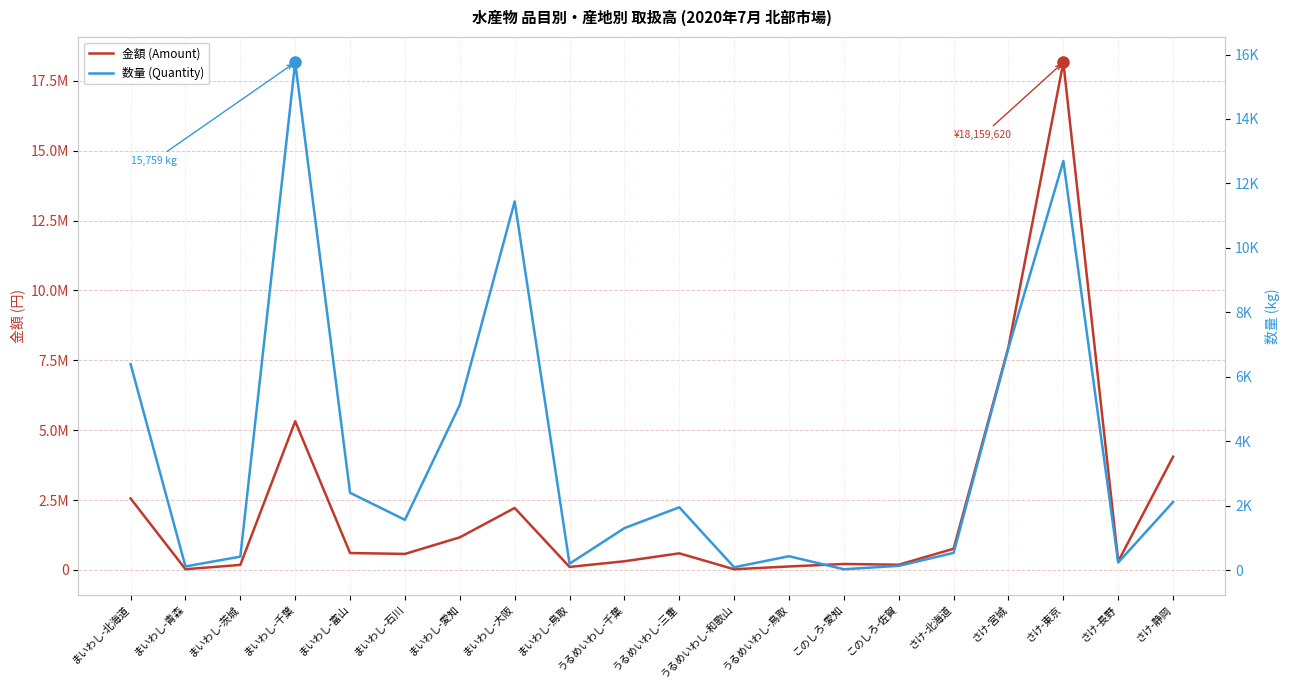

True or false: 金額 (Amount) has a value of 24840 at まいわし-青森.

True